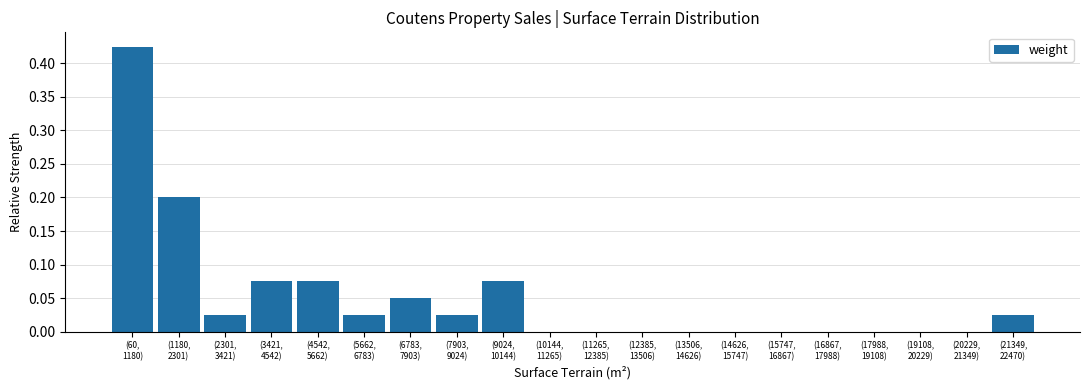

What is the sum of all values?

1.0